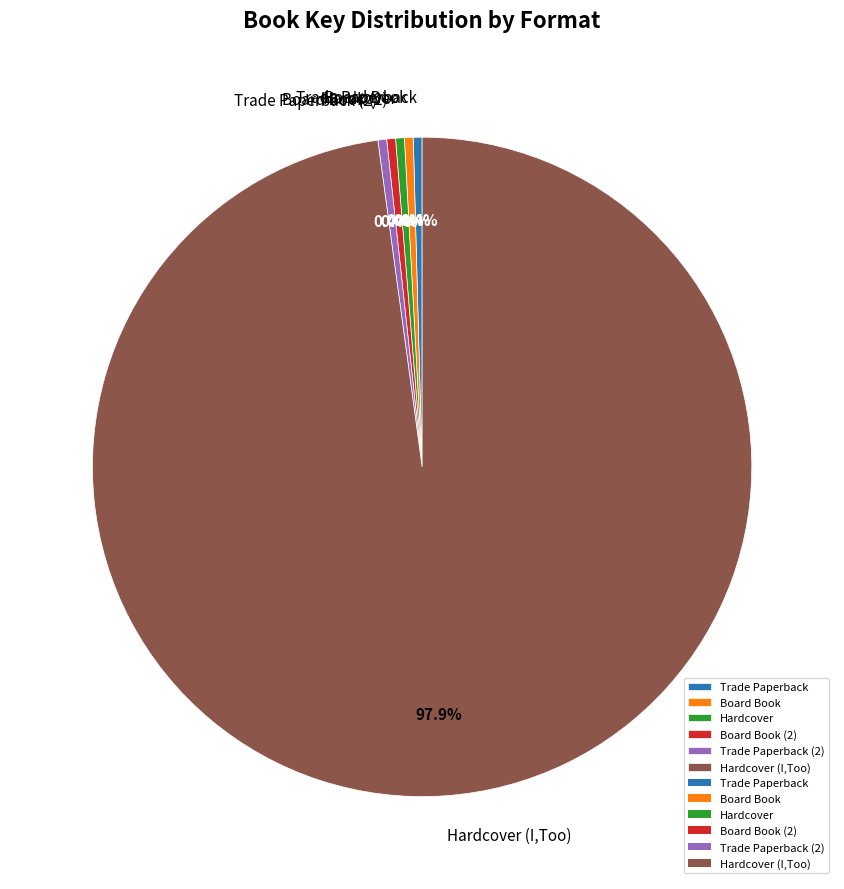

Which category accounts for the majority?

Hardcover (I,Too)